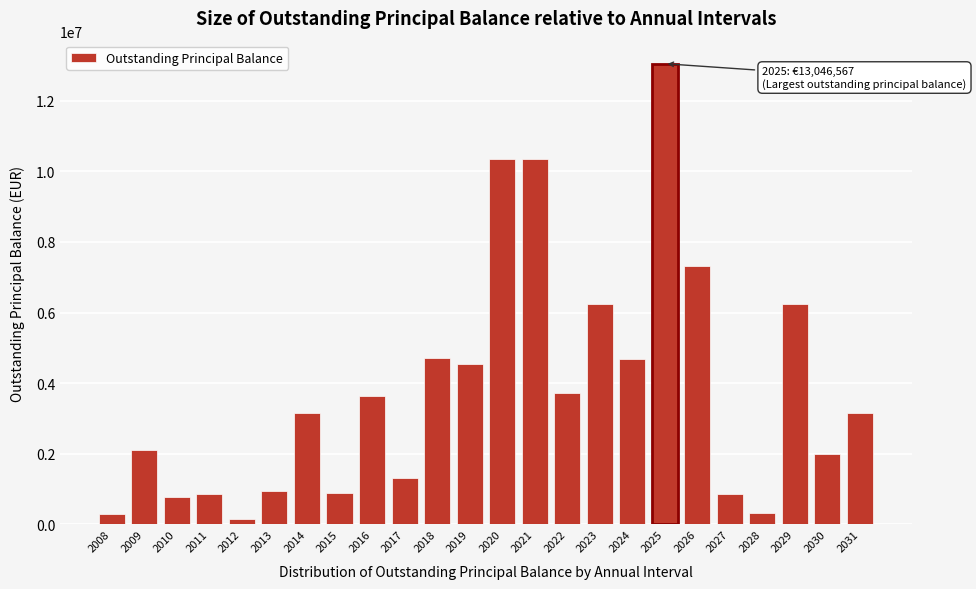

What is the value of the 17th bar from the left?

4678679.8